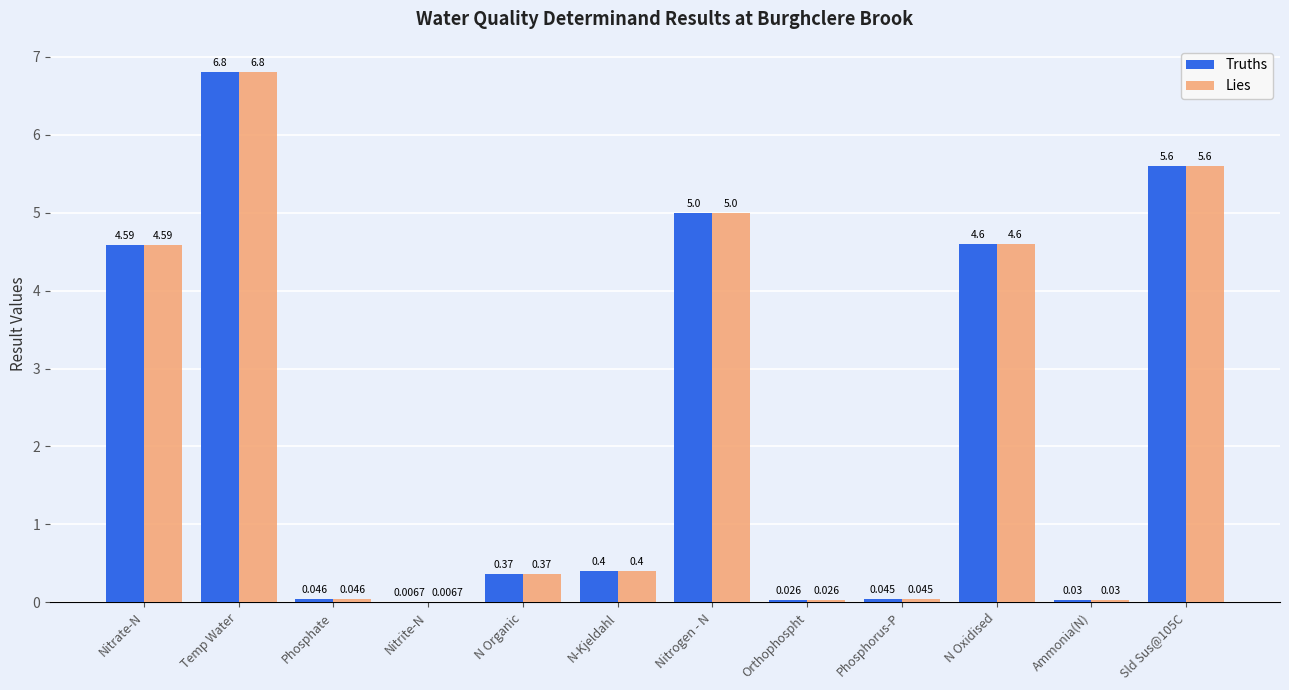

Is the value of Truths at Phosphorus-P greater than the value of Lies at Nitrite-N?

Yes